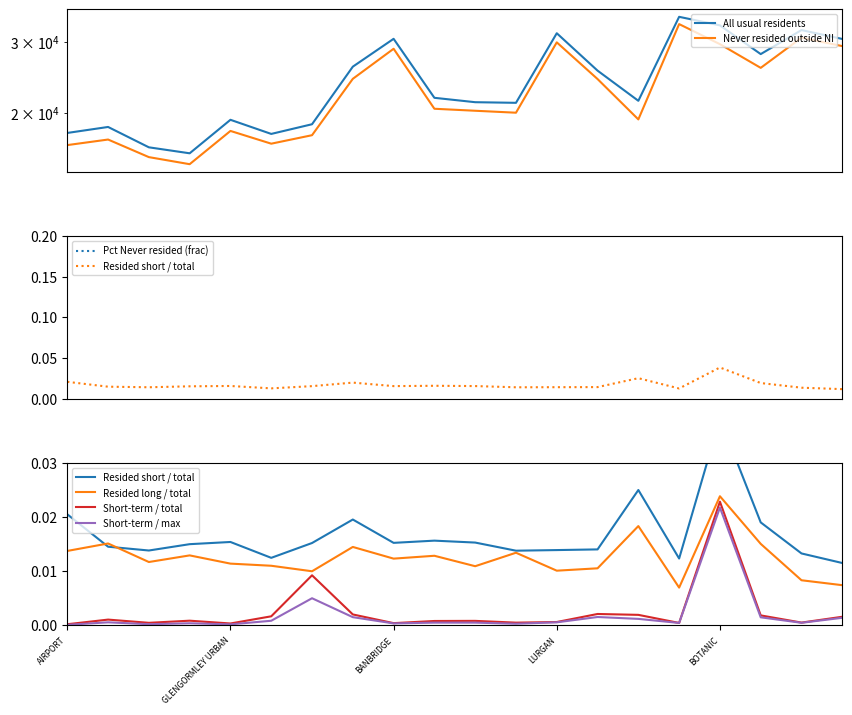

At which label does All usual residents reach its minimum?

DUNSILLY